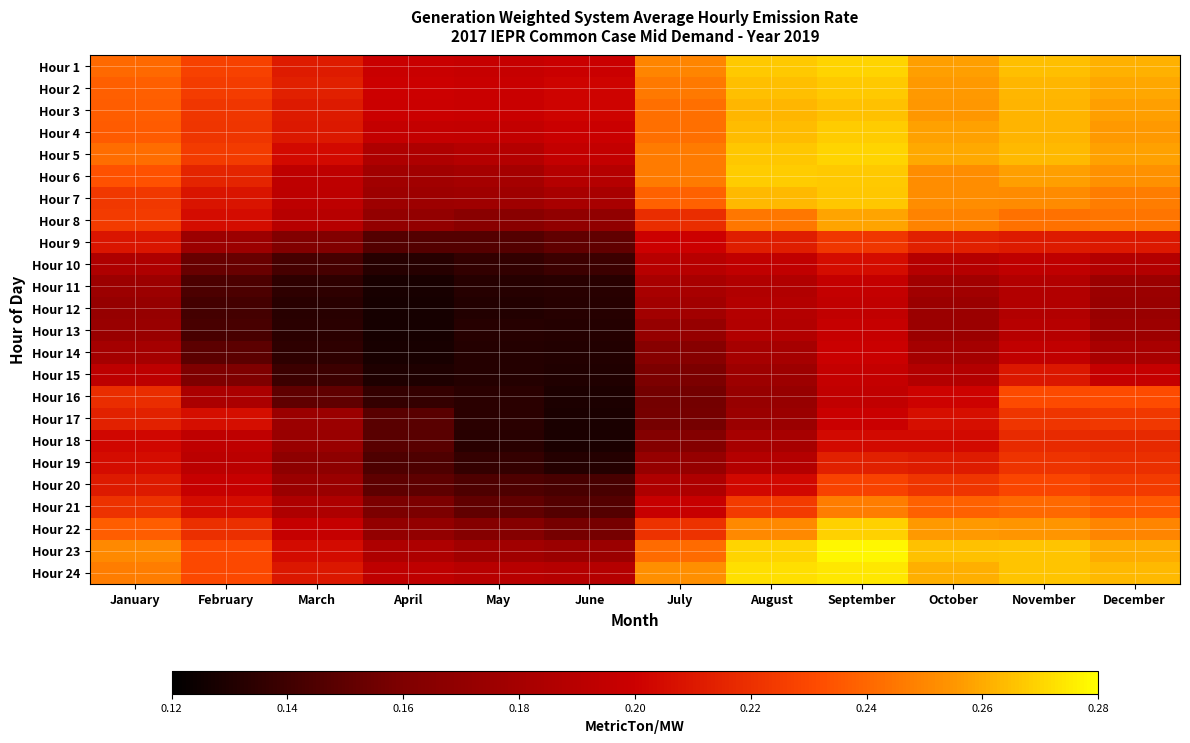

At April, list the series in order from smallest to largest.

Hour 12, Hour 13, Hour 14, Hour 11, Hour 15, Hour 10, Hour 16, Hour 19, Hour 9, Hour 18, Hour 17, Hour 20, Hour 21, Hour 8, Hour 22, Hour 7, Hour 6, Hour 5, Hour 23, Hour 24, Hour 4, Hour 1, Hour 3, Hour 2